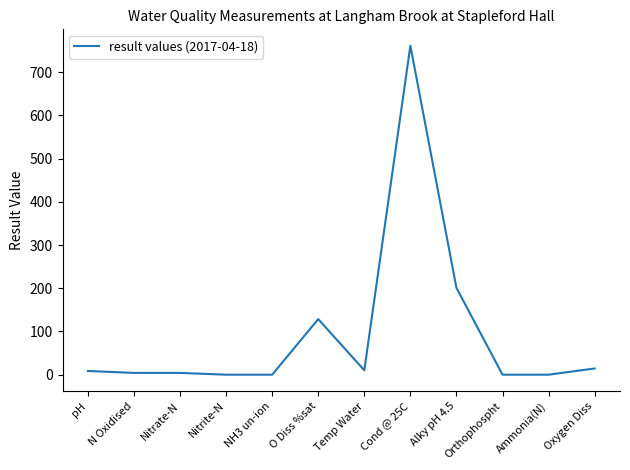

How many lines are shown in the chart?

1